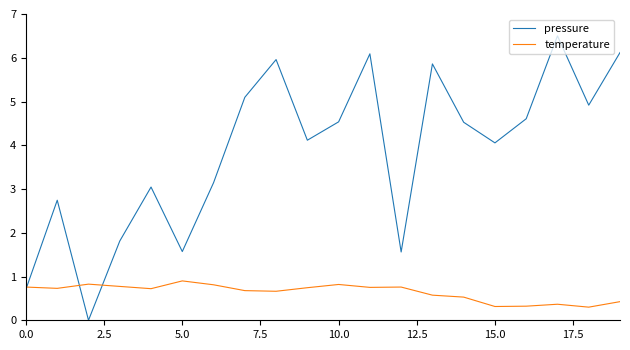

Does the chart display data point markers on the line(s)?

No